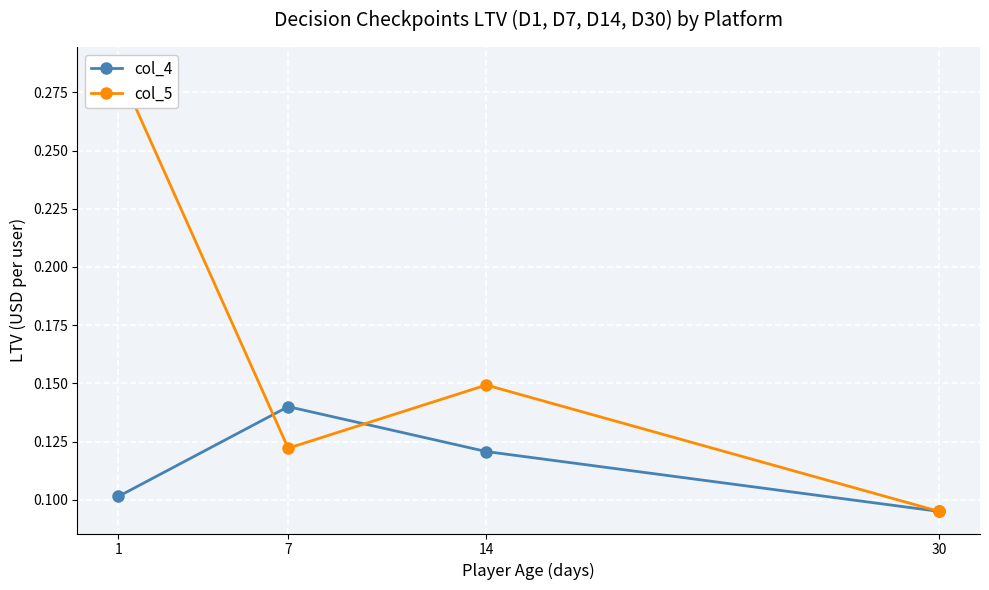

Which series has the largest total across all categories?

col_5